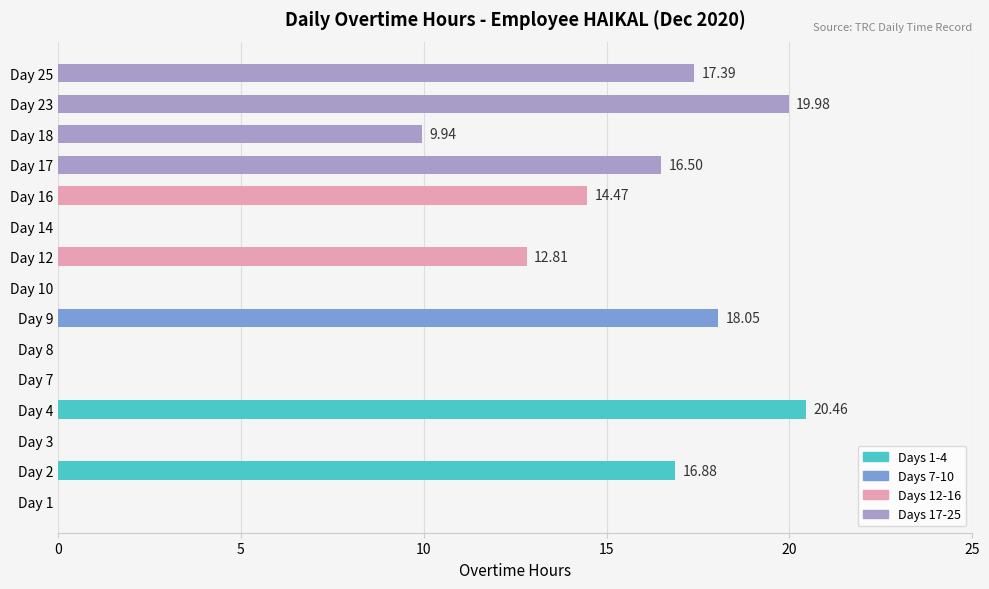

What is the change in value from Day 4 to Day 10?

-20.5